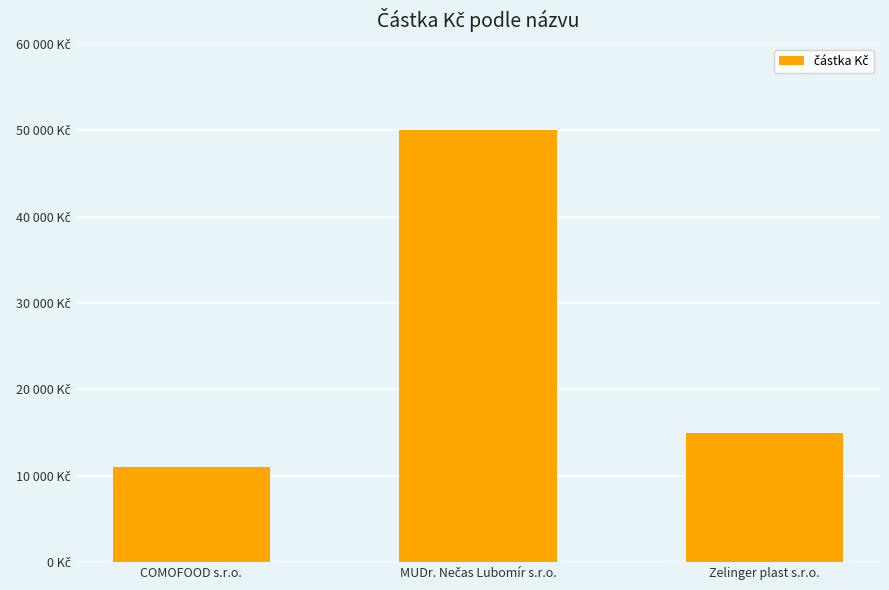

Are the bars horizontal?

No